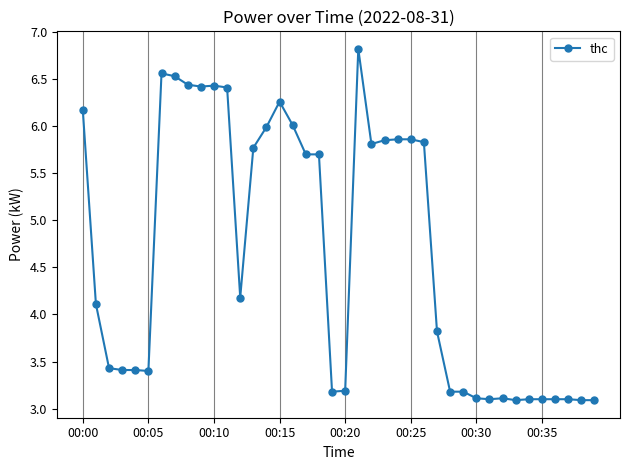

What is the sum of all values?

185.9